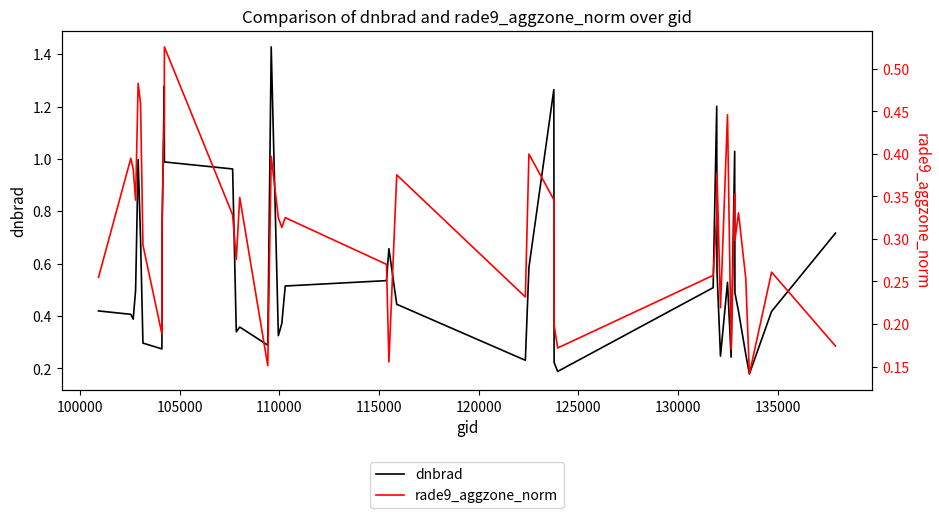

How many interior local peaks does the dnbrad series have?

9